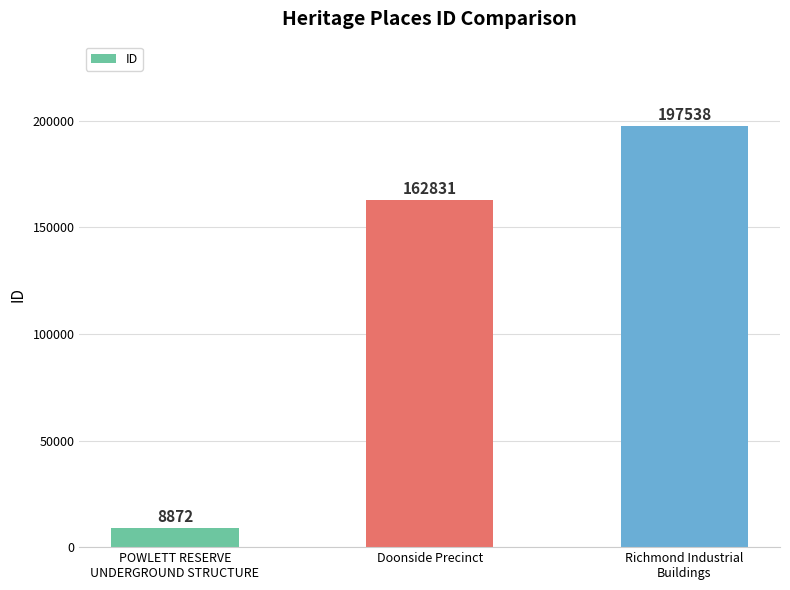

Which has a higher value, Doonside Precinct or POWLETT RESERVE
UNDERGROUND STRUCTURE?

Doonside Precinct